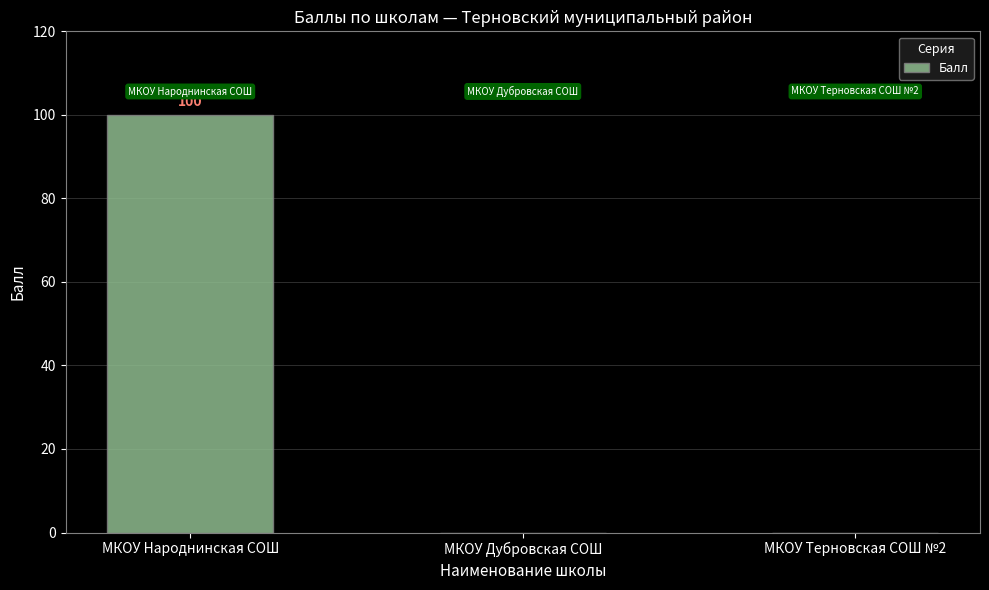

How many distinct data groups are displayed?

1